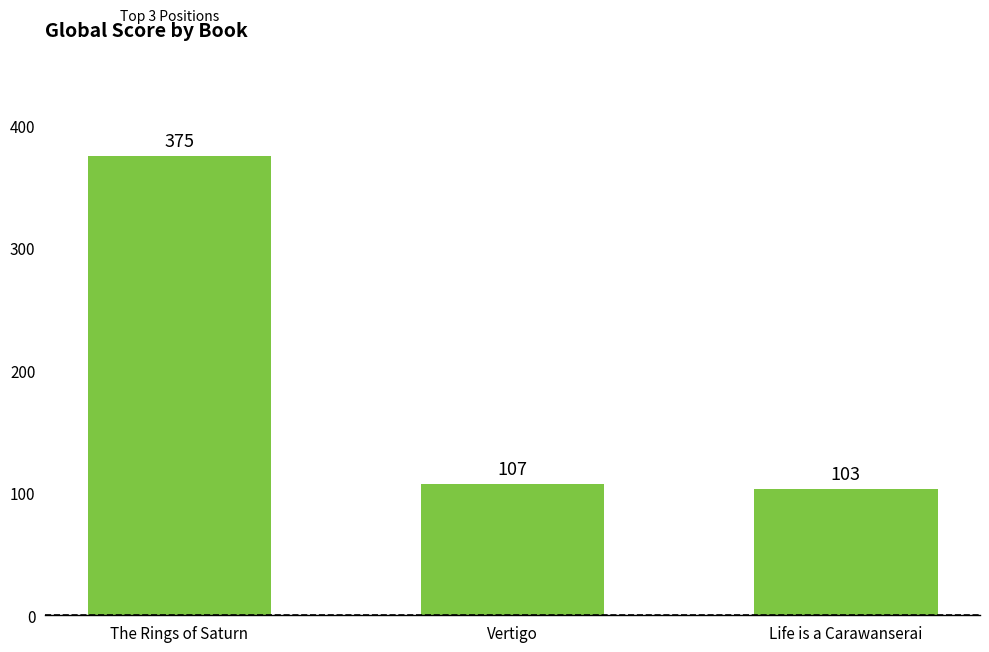

How many distinct data groups are displayed?

1